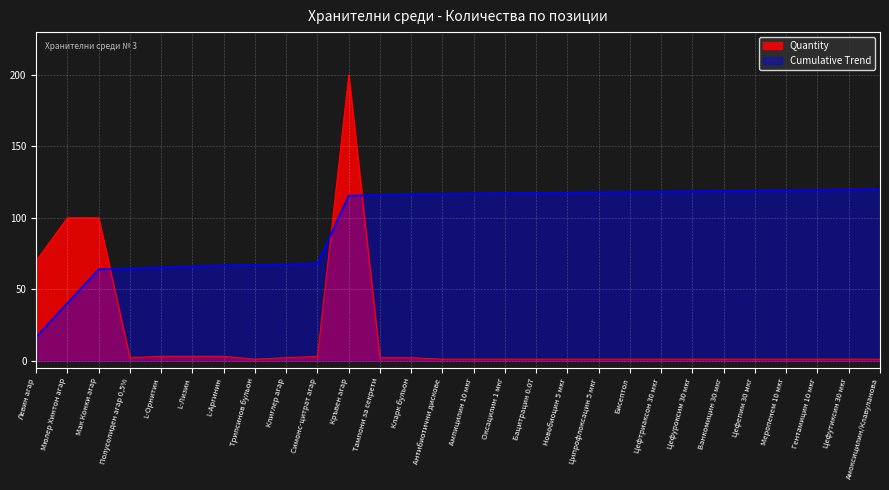

The value at L-Аргинин is 3. True or false?

True